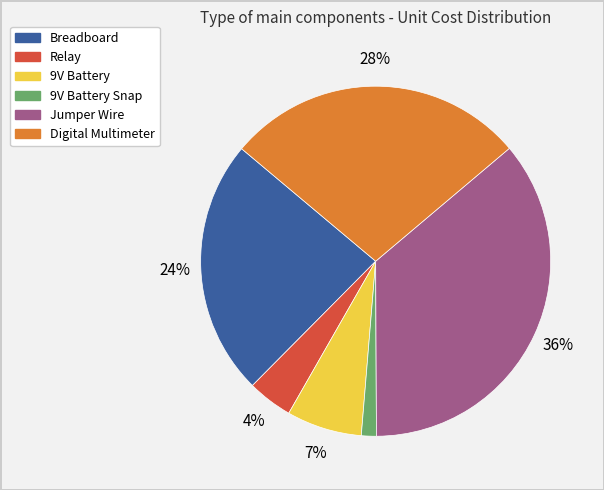

To the nearest percent, what is the average slice percentage?

17%